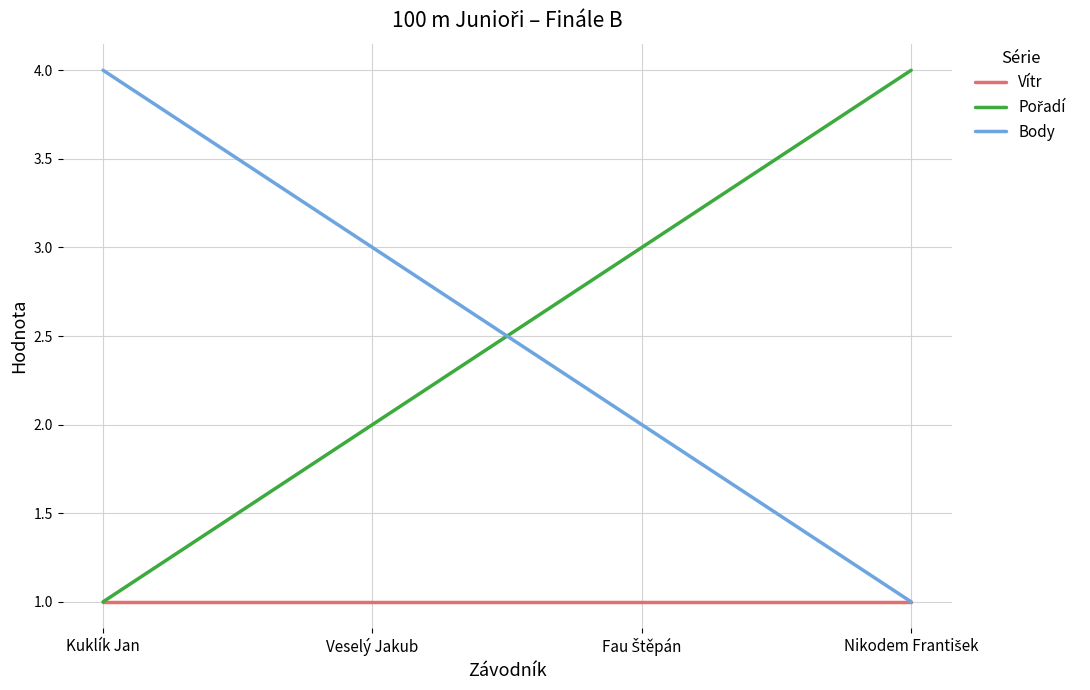

At which label does Body first exceed 3?

Kuklík Jan